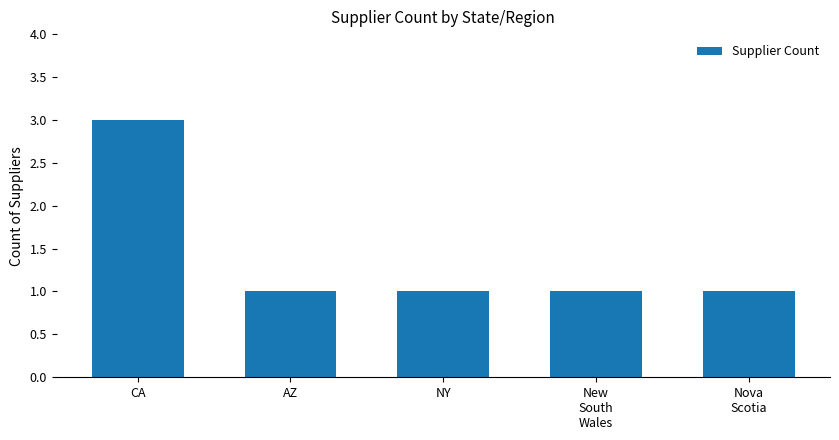

Reading right to left, what are all the values shown in this chart?

1	1	1	1	3